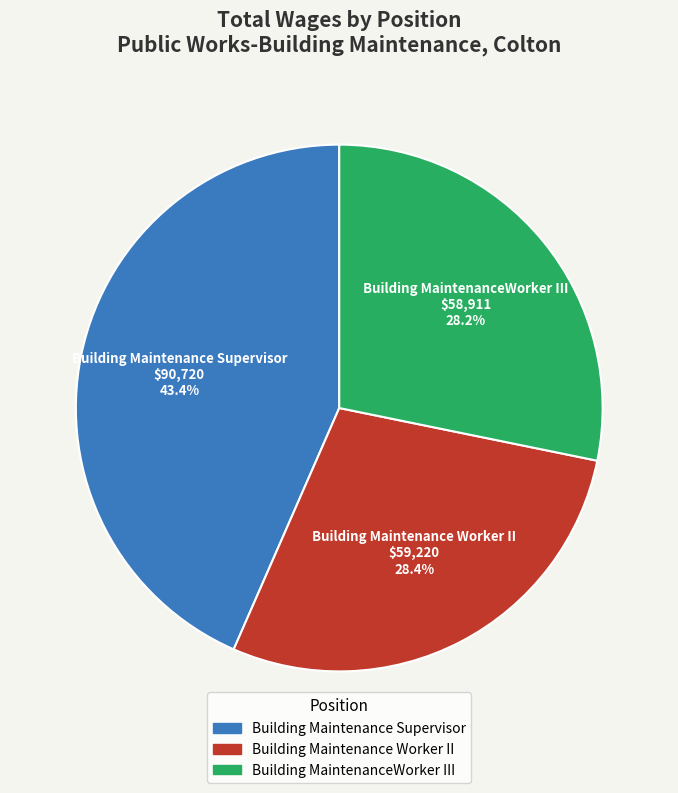

How many segments does this pie chart have?

3